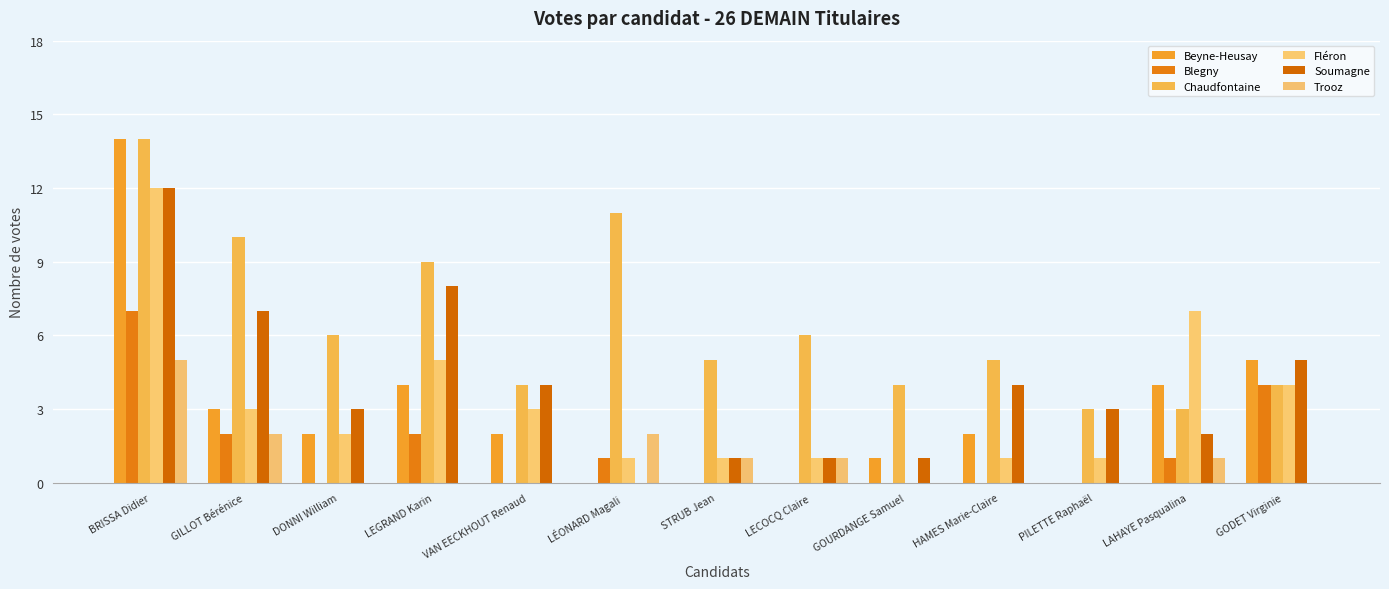

What is the label of the 9th bar from the right?

VAN EECKHOUT Renaud